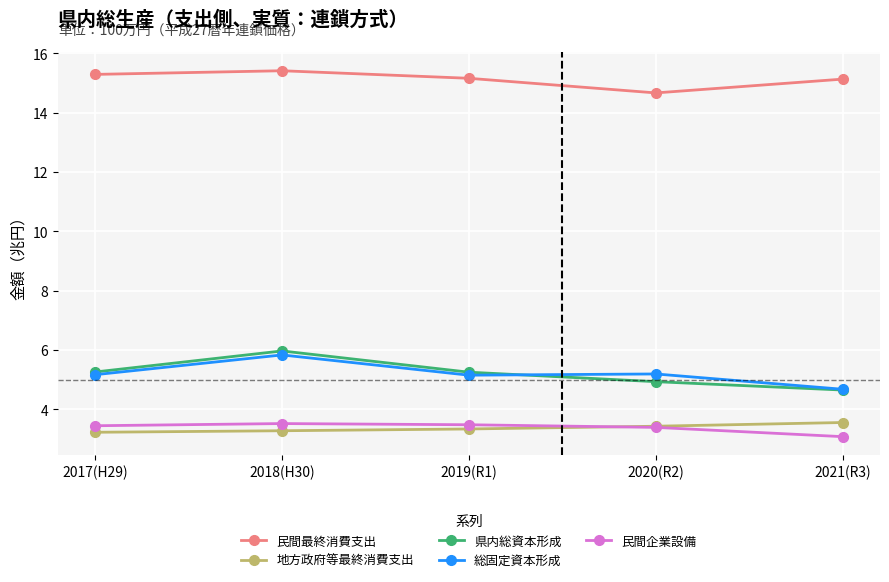

True or false: 地方政府等最終消費支出 and 総固定資本形成 cross at least once.

False